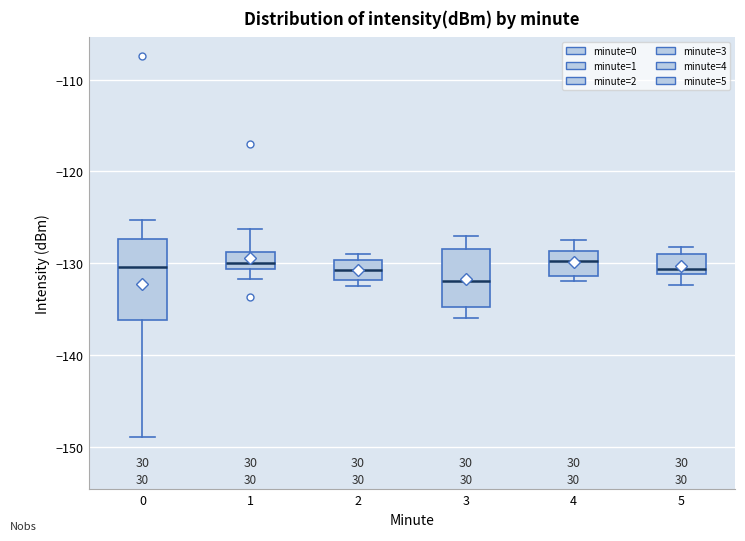

Comparing the boxes themselves (not the whiskers), which one is the tallest?

0